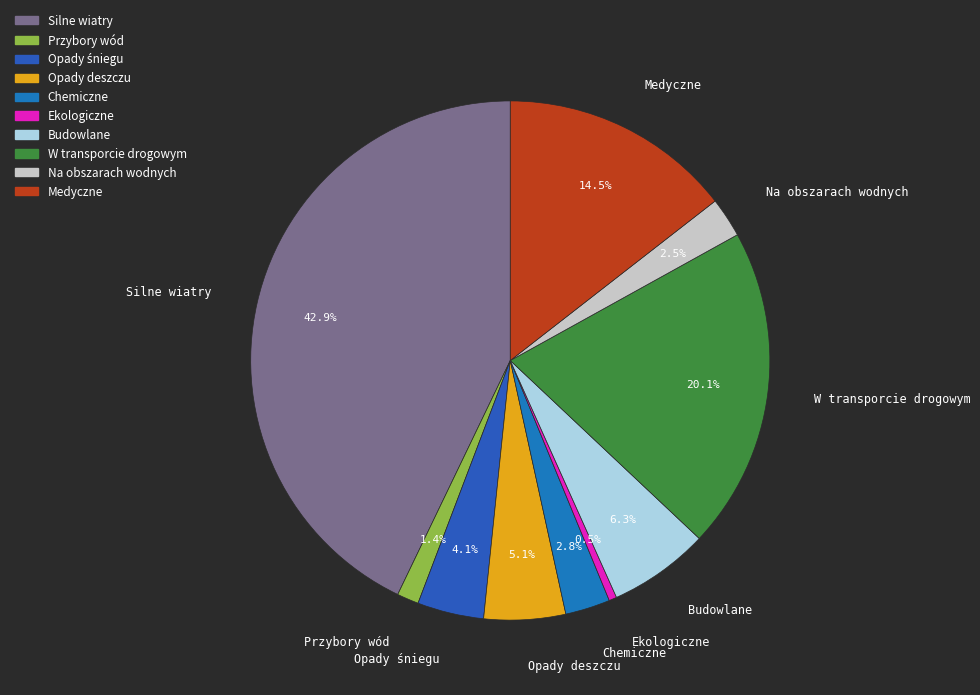

Which slice is the largest?

Silne wiatry